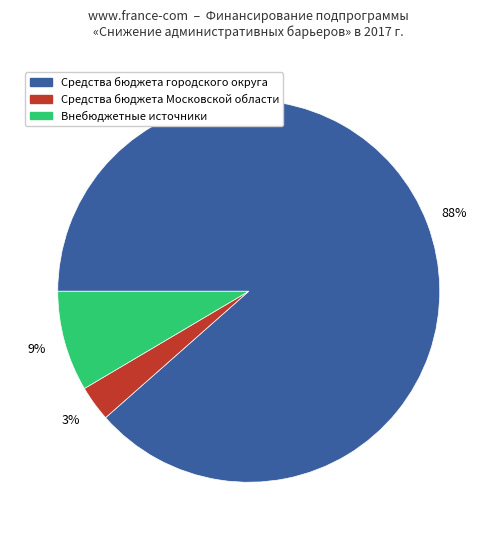

Is there a majority slice in this chart?

Yes